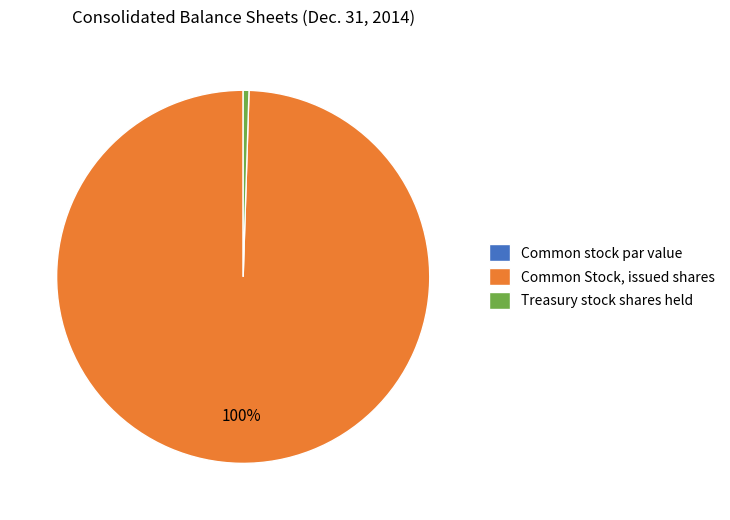

Does Common Stock, issued shares represent more than half of the total?

Yes